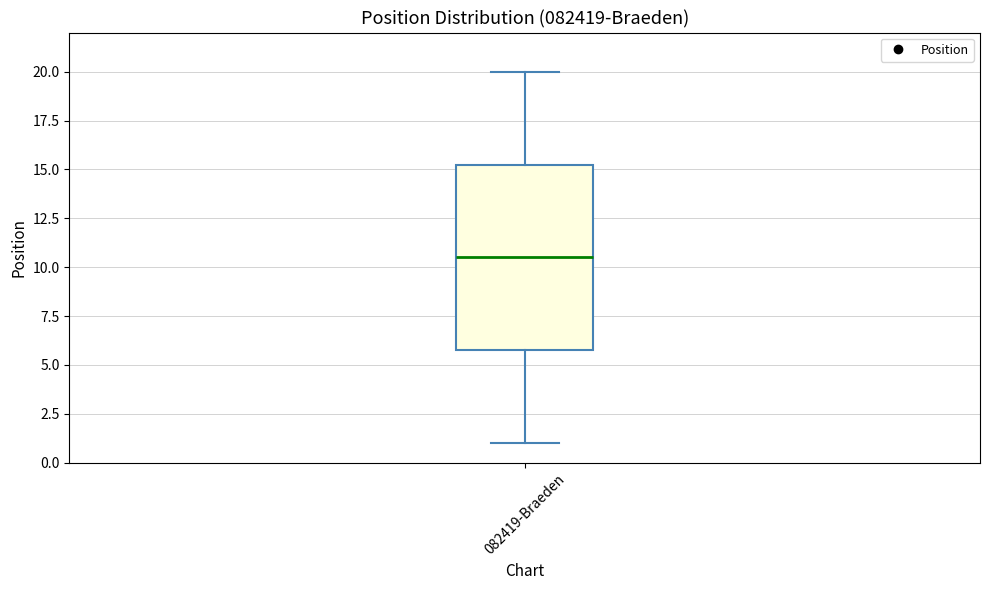

Read this box plot against the y-axis: the position of the median line, the range covered by the box, and the ends of both whiskers. The values are not printed on the chart, so give them approximately, as read against the axis.

median 10.5, box 6.0 to 15.5, whiskers 1.0 to 20.0